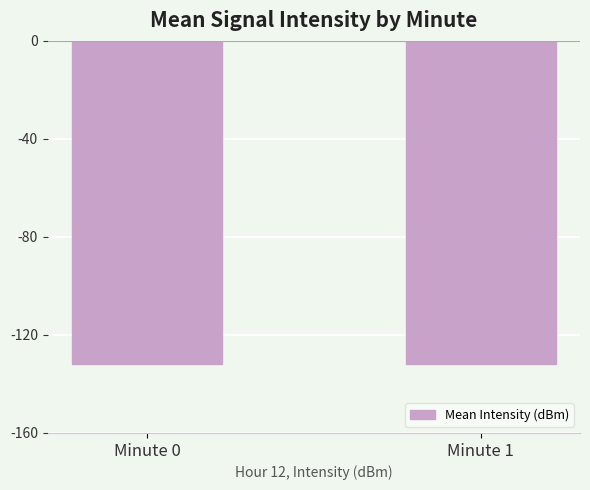

The chart shows a value of -132.0 at Minute 0. True or false?

True